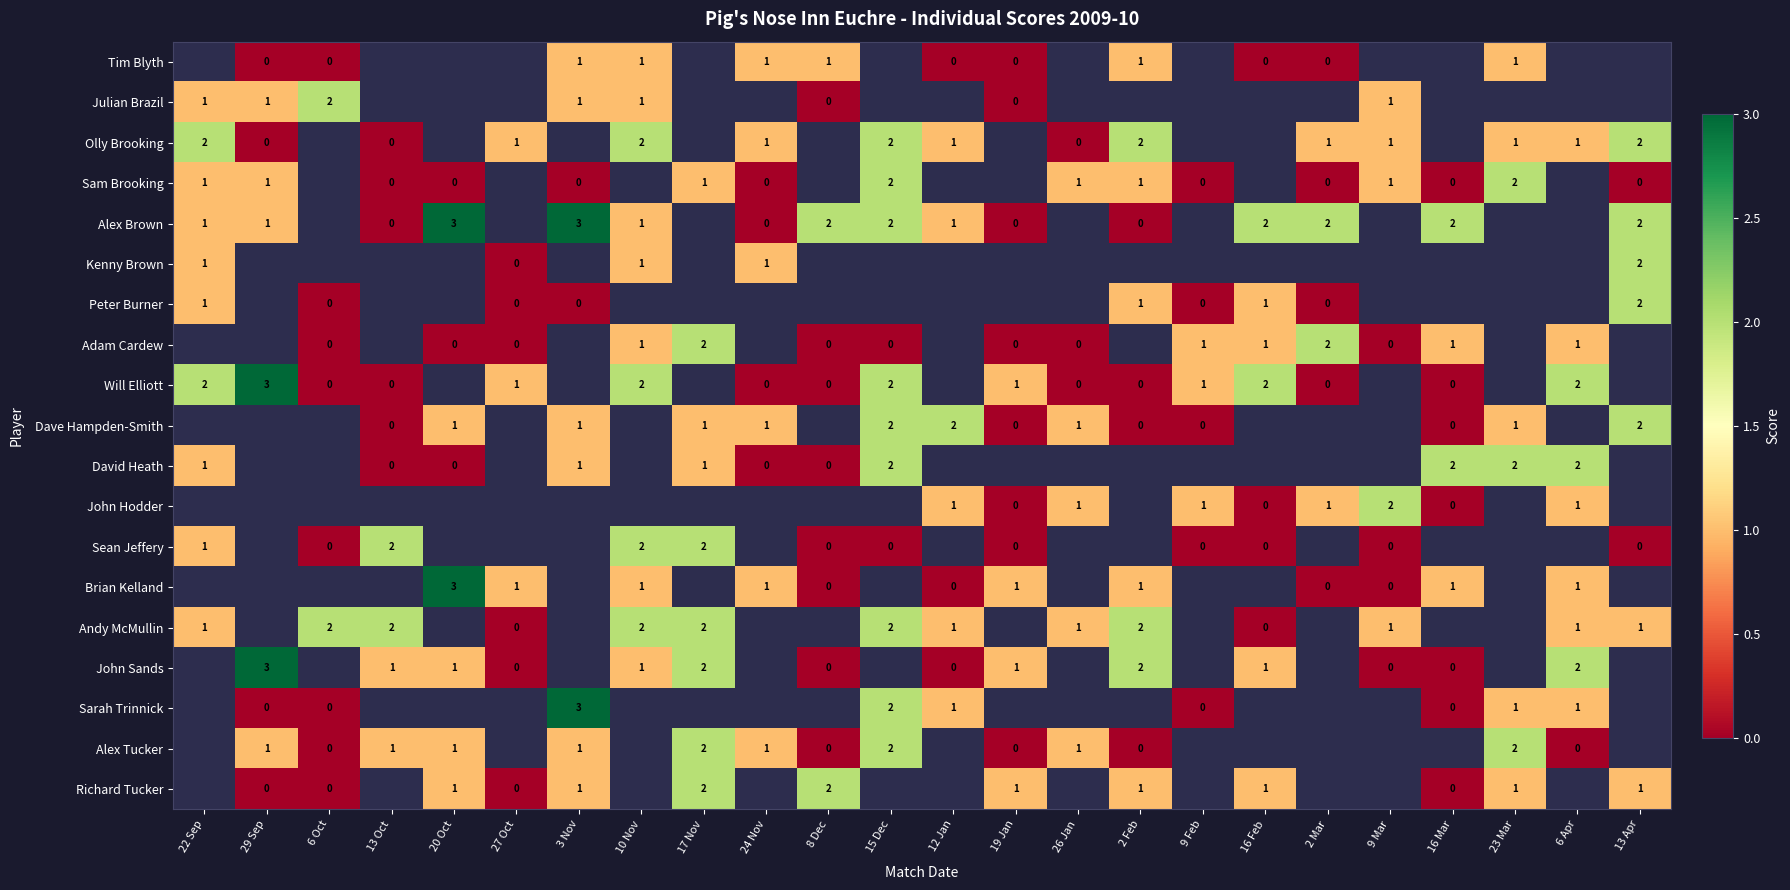

The value of Brian Kelland at 19 Jan is 1. True or false?

True